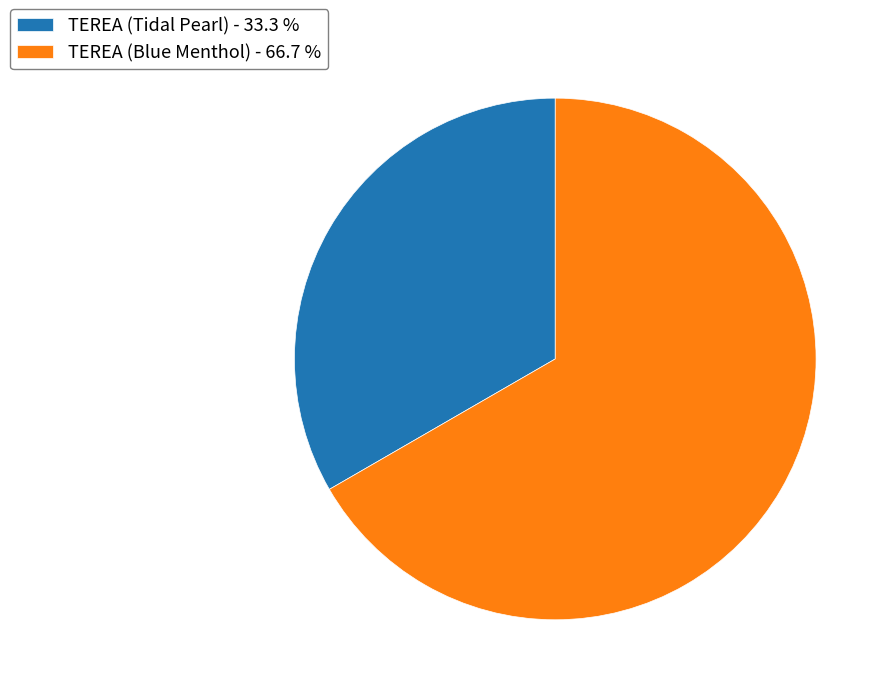

Does TEREA (Blue Menthol) account for over 50% of the chart?

Yes